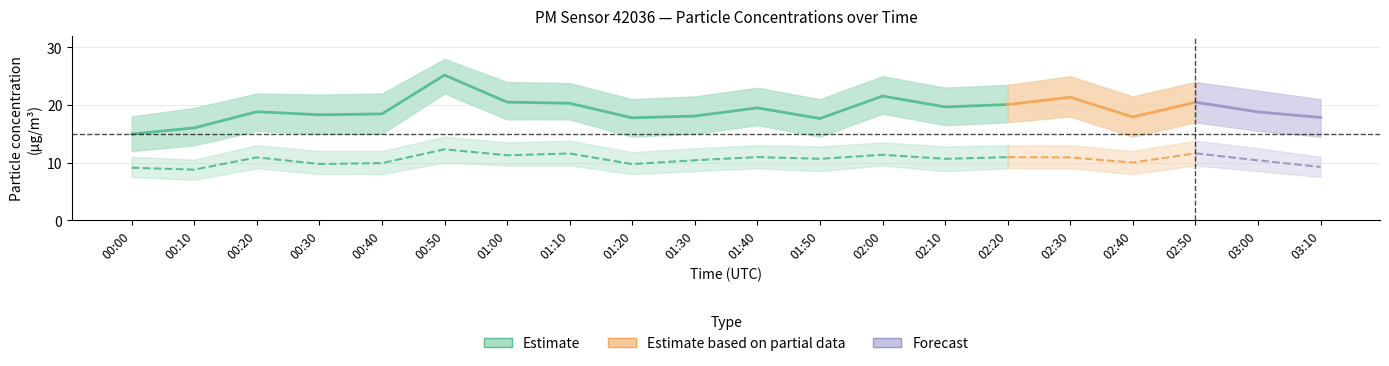

What is the value of the P1_upper point at the 20th from the left?

21.0